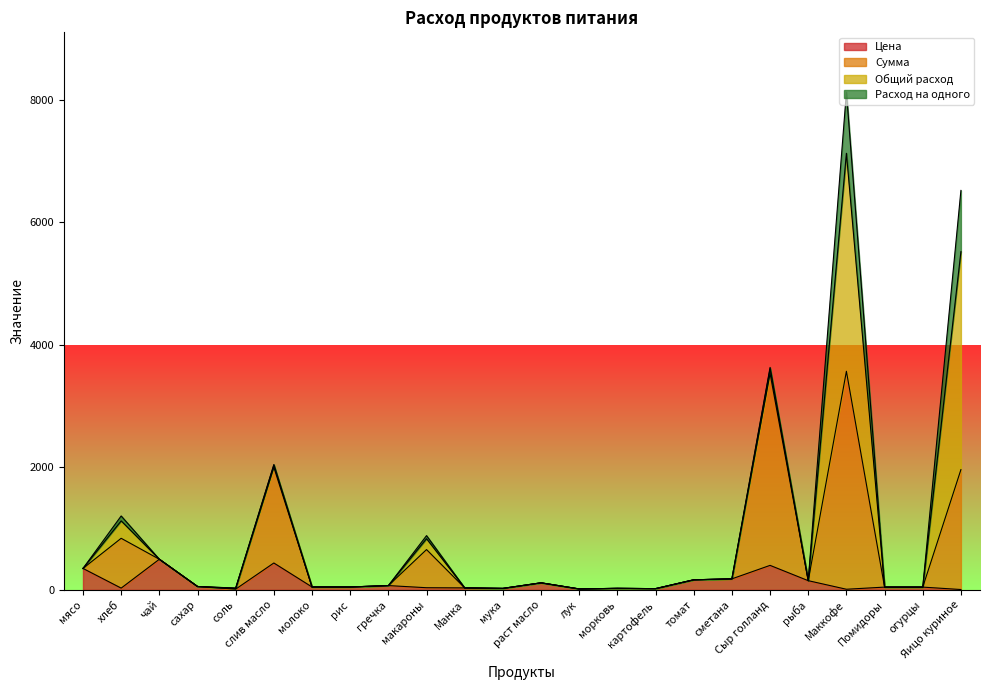

What is the maximum value for Цена?

500.0